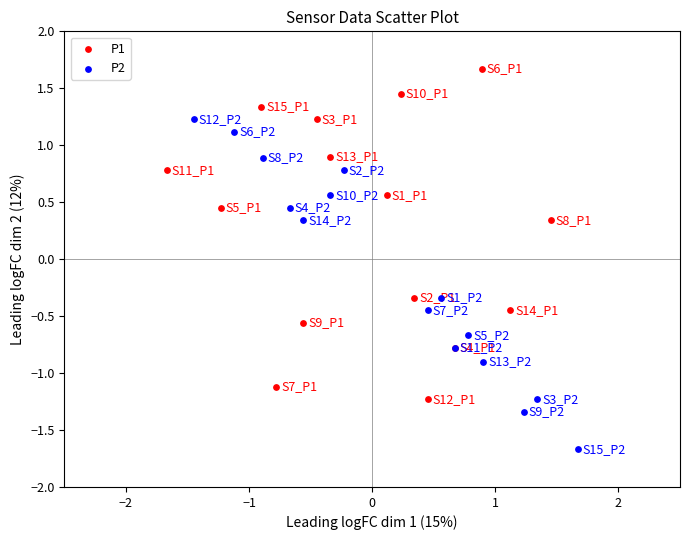

Which series reaches the minimum Y coordinate?

P2